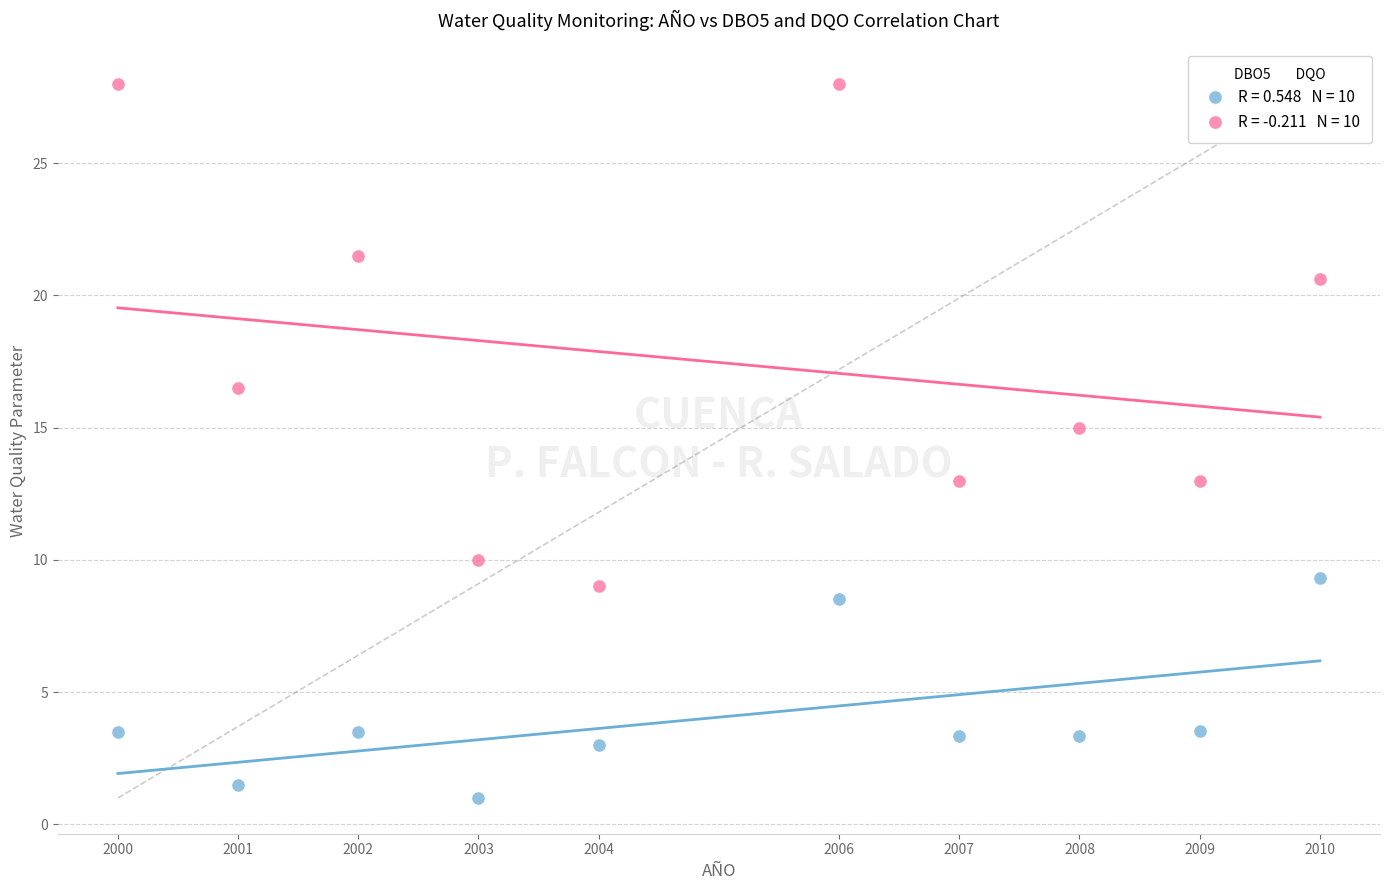

Across all data points, what is the range of Y values (max minus min)?

27.0